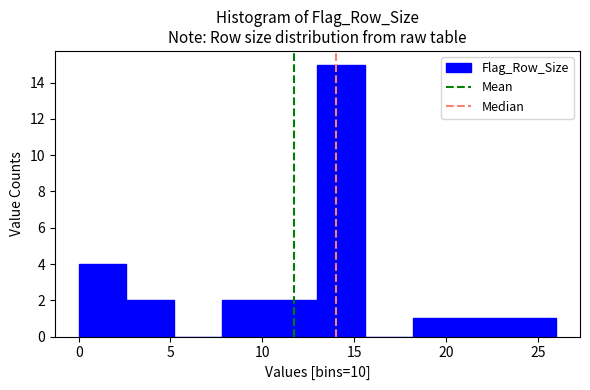

Over which range of the x-axis is the bar tallest?

13.0 to 15.6